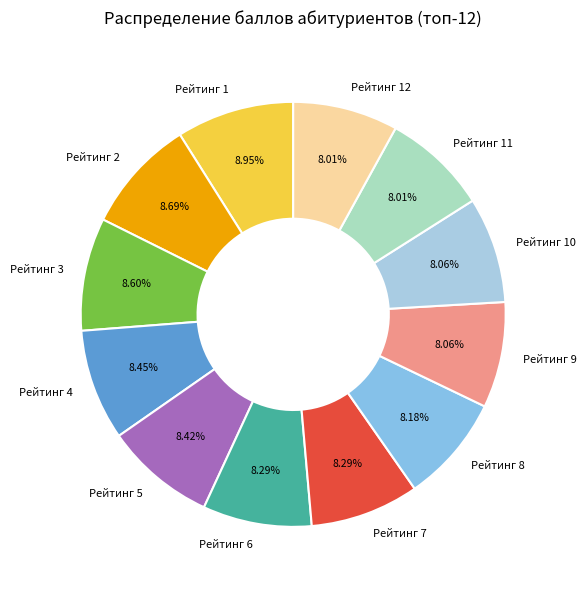

What percentage is NOT represented by Рейтинг 6?

91.7%